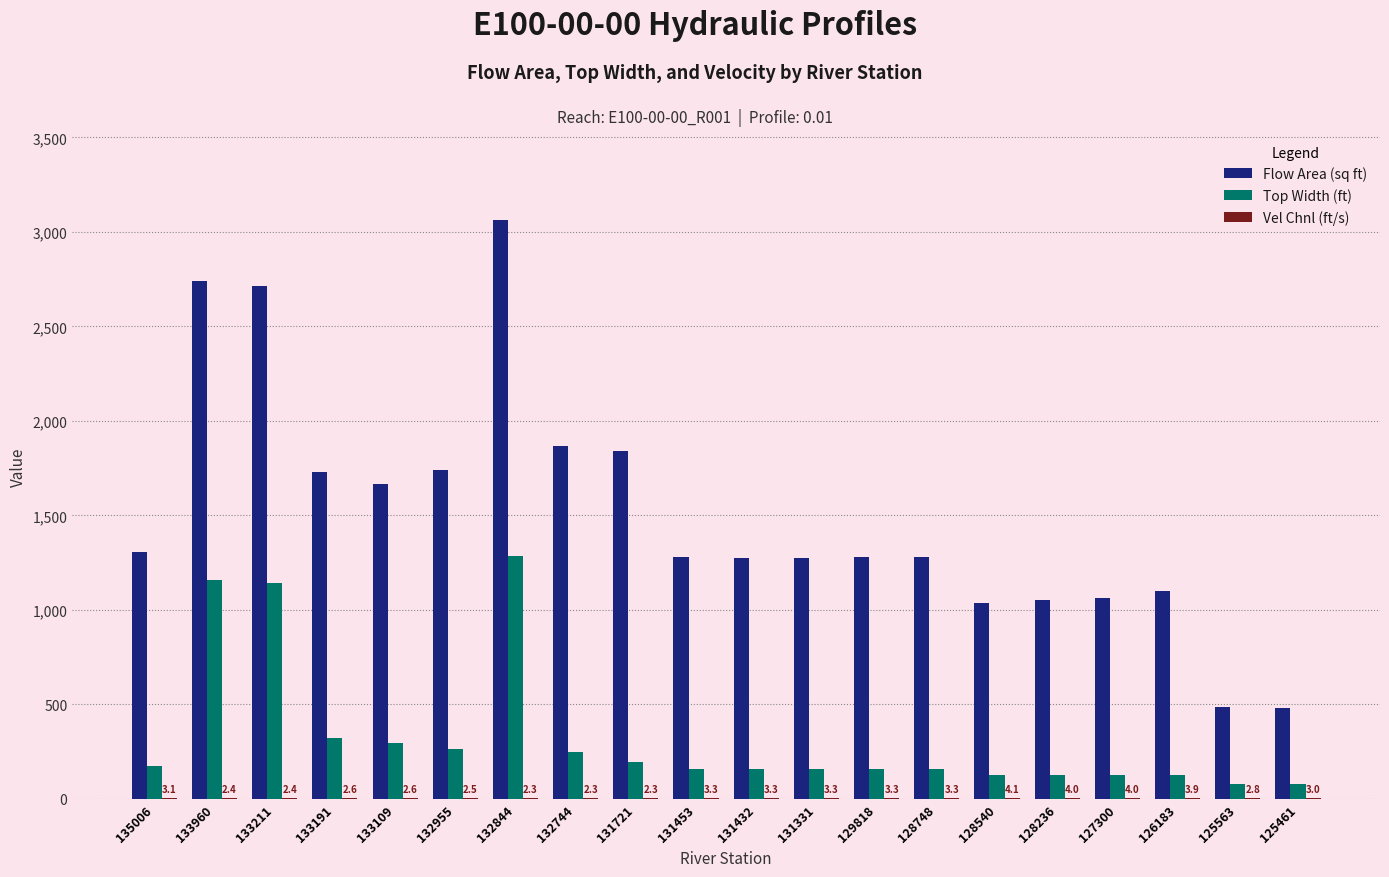

The value of Flow Area (sq ft) at 131331 is 2064.6. True or false?

False